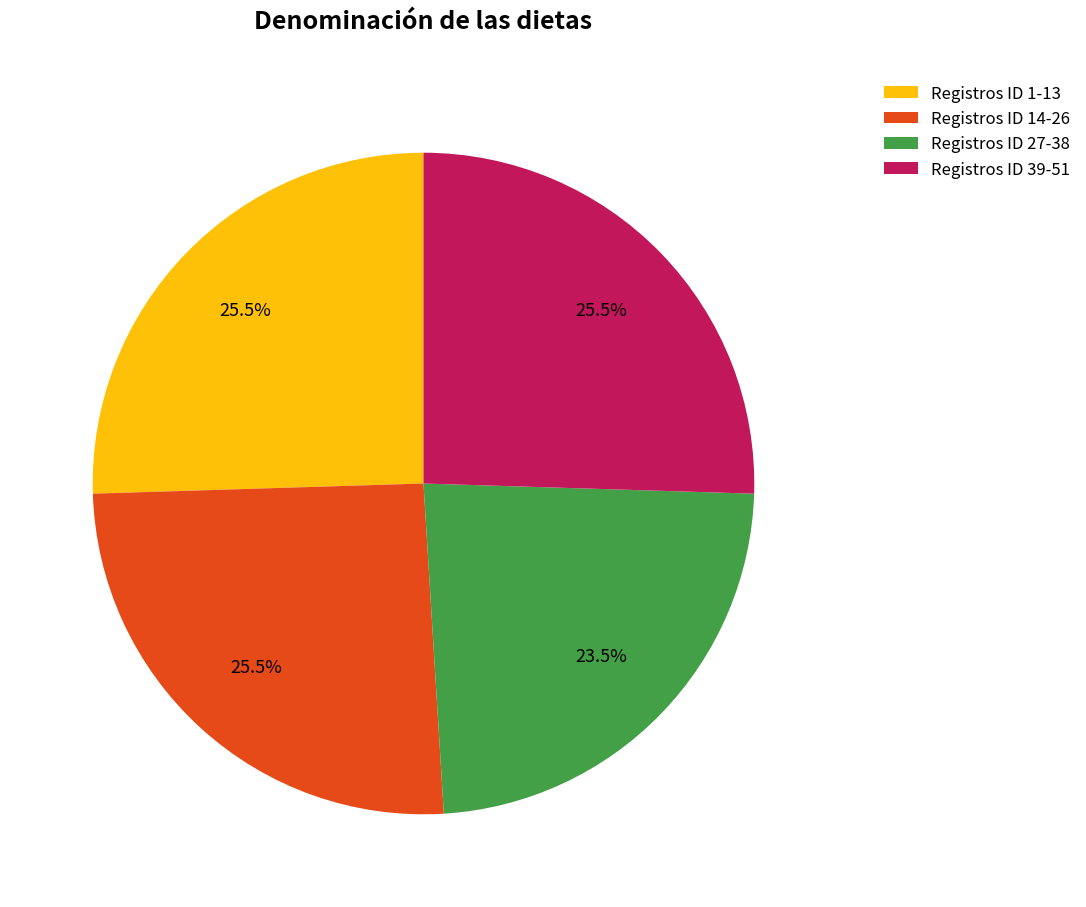

Between Registros ID 27-38 and Registros ID 1-13, which is larger?

Registros ID 1-13